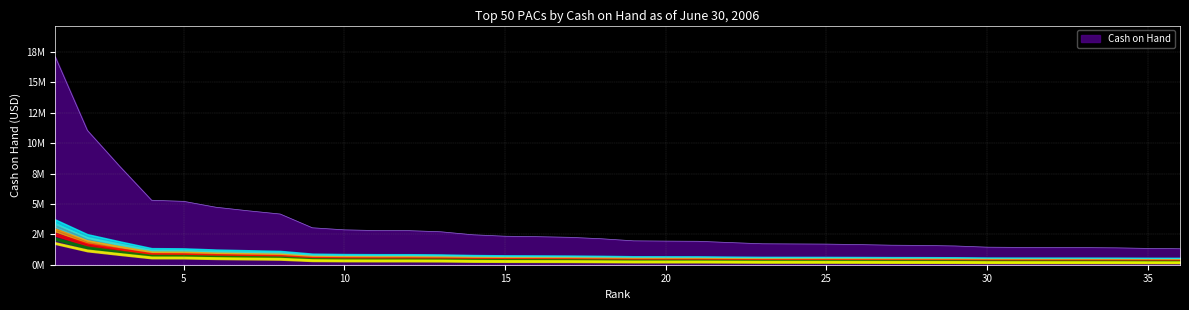

What is the value of the 4th point from the left?

5303430.8